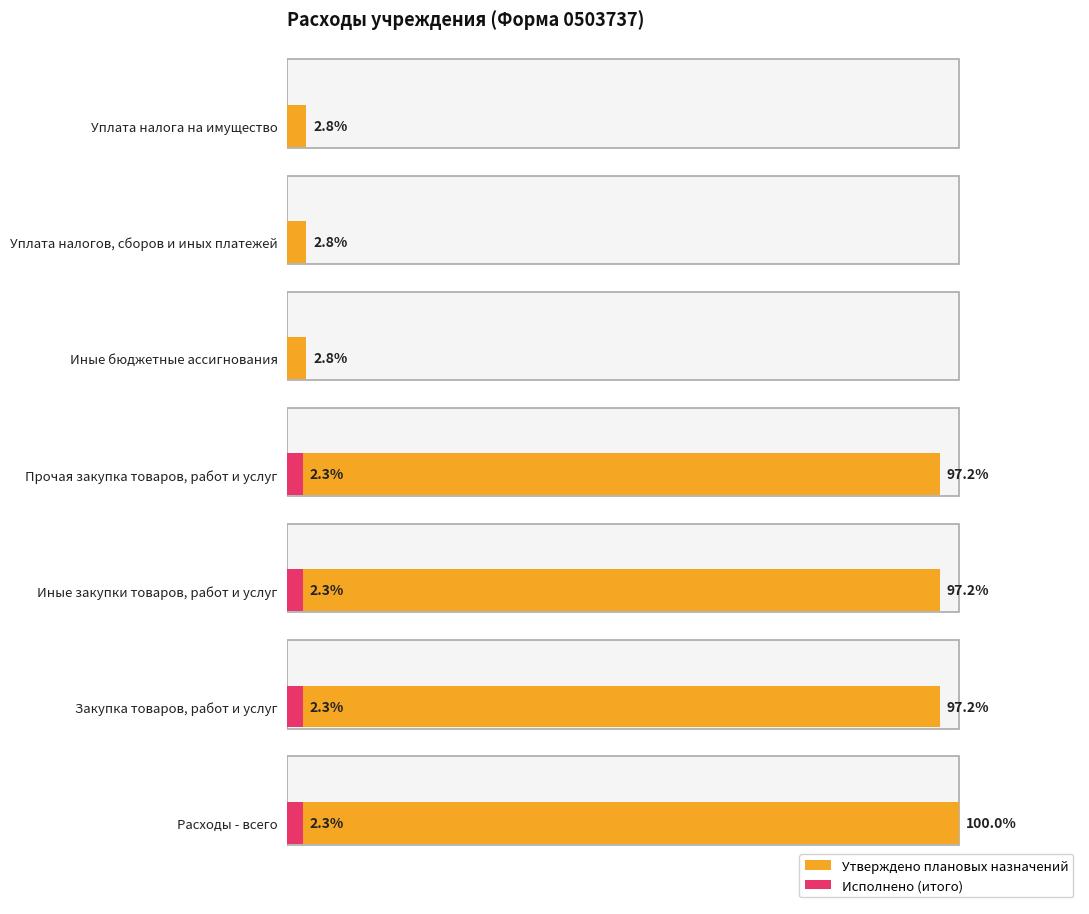

Which series has the largest total across all categories?

Утверждено плановых назначений